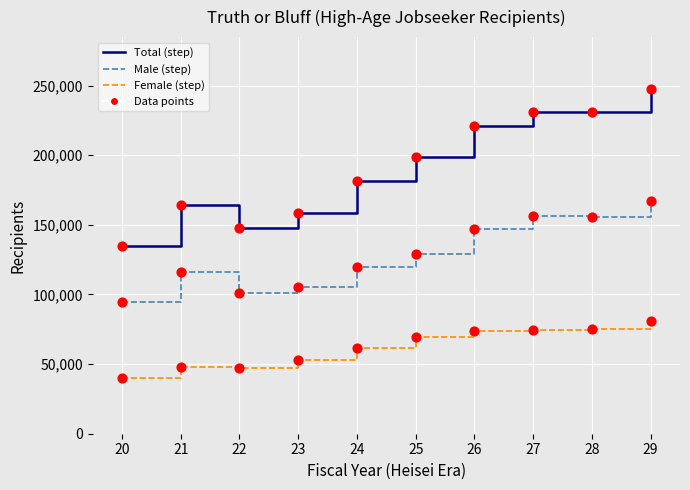

At which category is the sum across all series the highest?

29